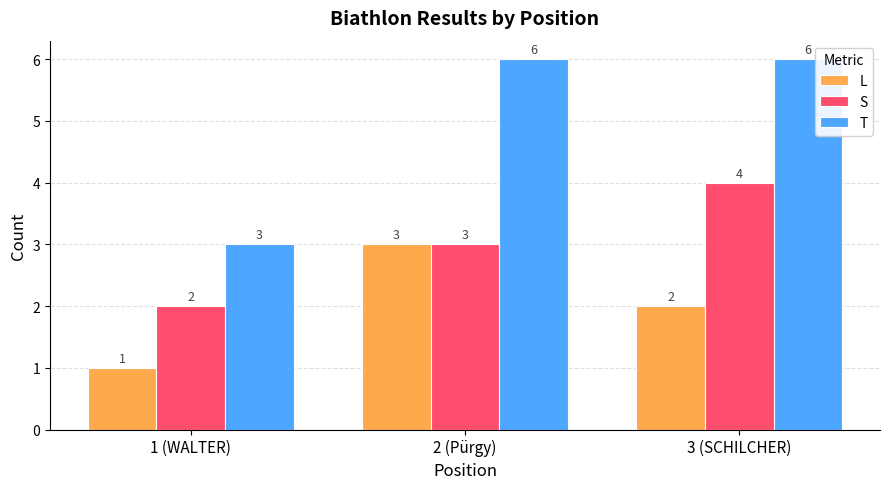

Where is S nearest to the value 3?

2 (Pürgy)